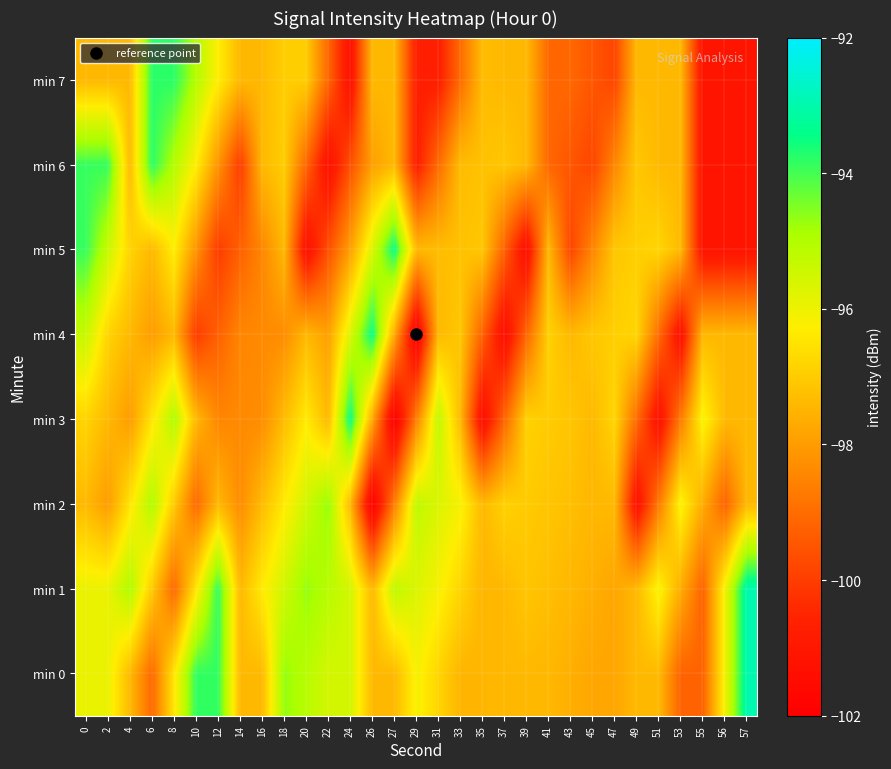

Which has a higher value, 43 or 49?

49